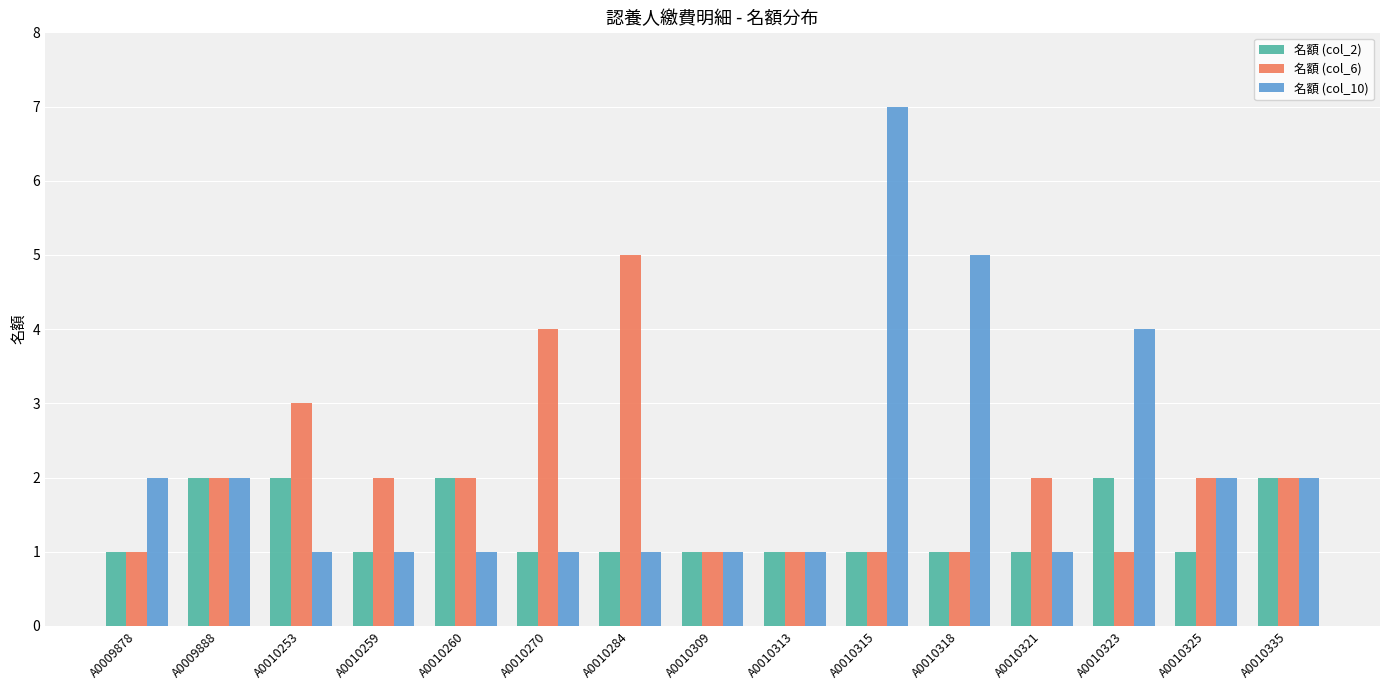

Which series has the largest total across all categories?

名額 (col_10)